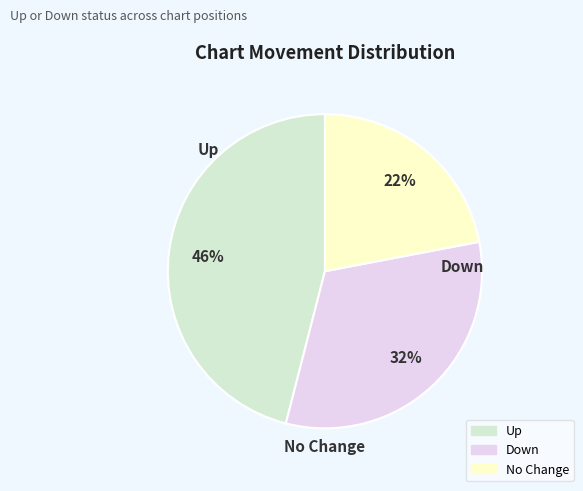

How many slices are in this pie chart?

3